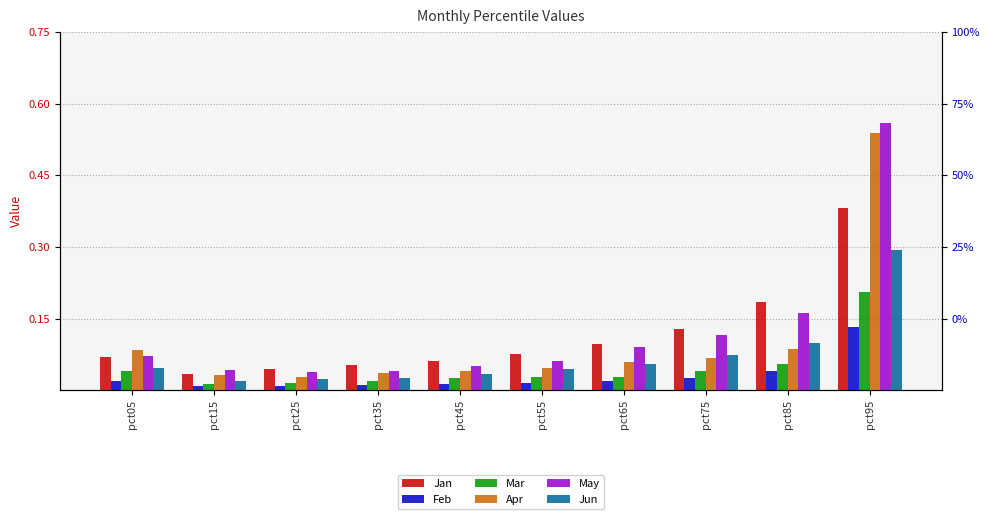

Does the chart contain any negative values?

No